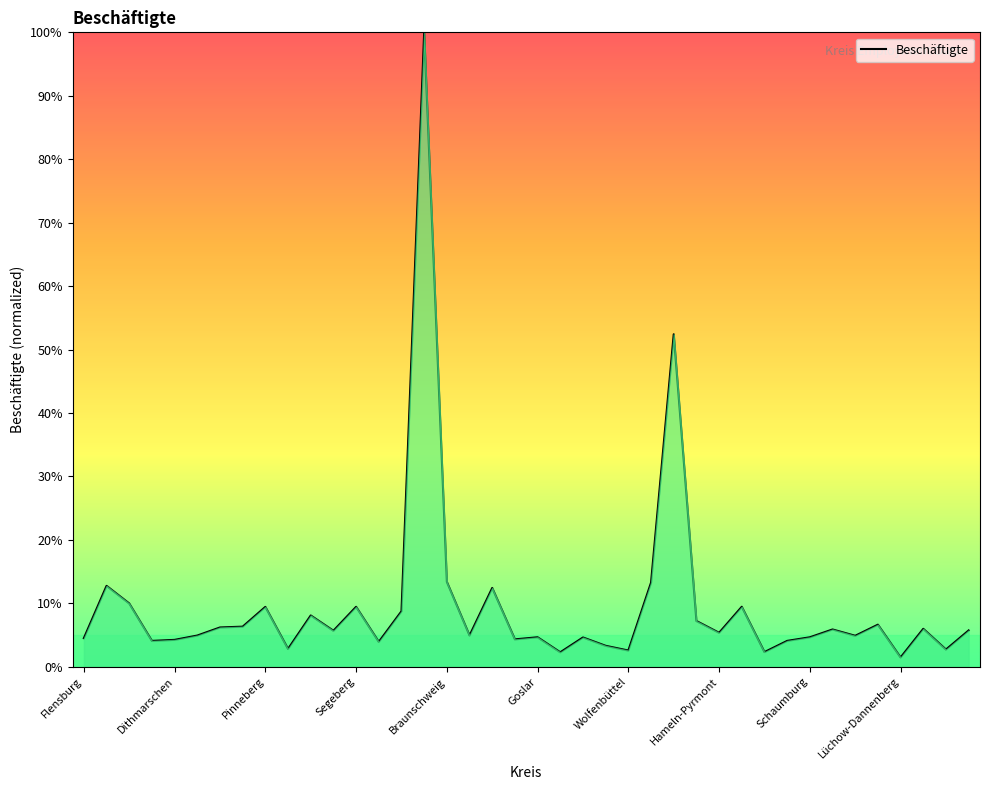

What is the maximum value shown in the chart?

100.0